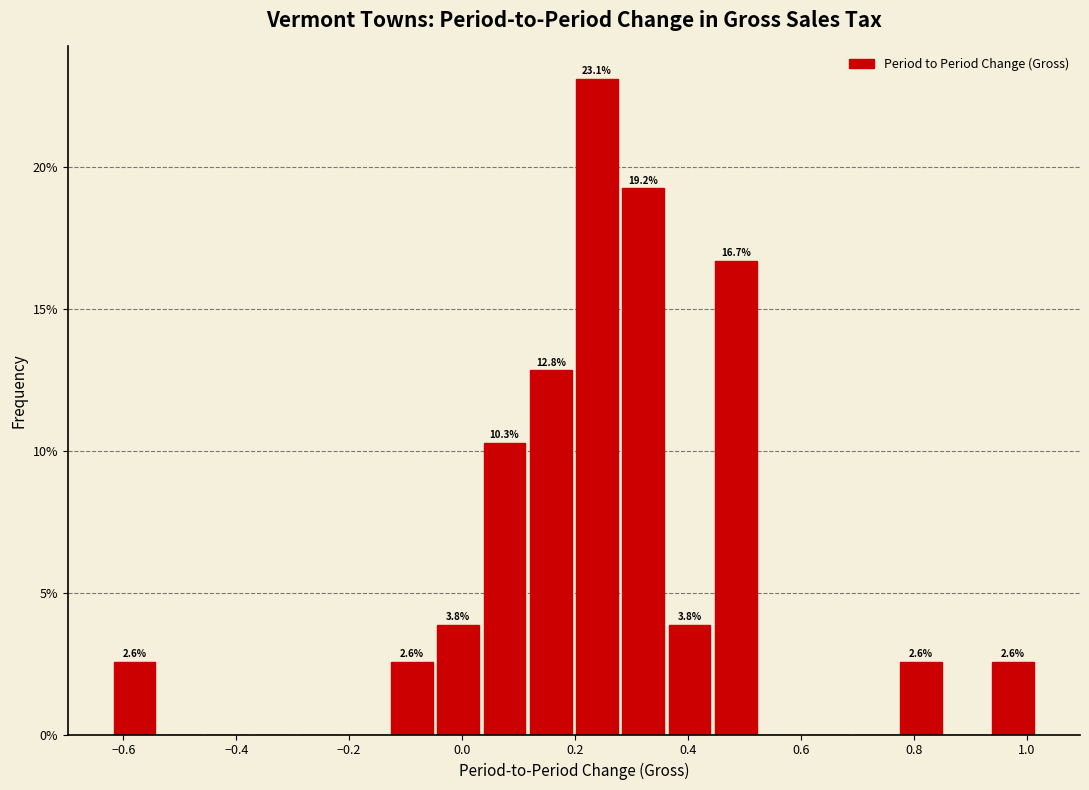

Which range on the x-axis has the tallest bar?

0.20 to 0.28